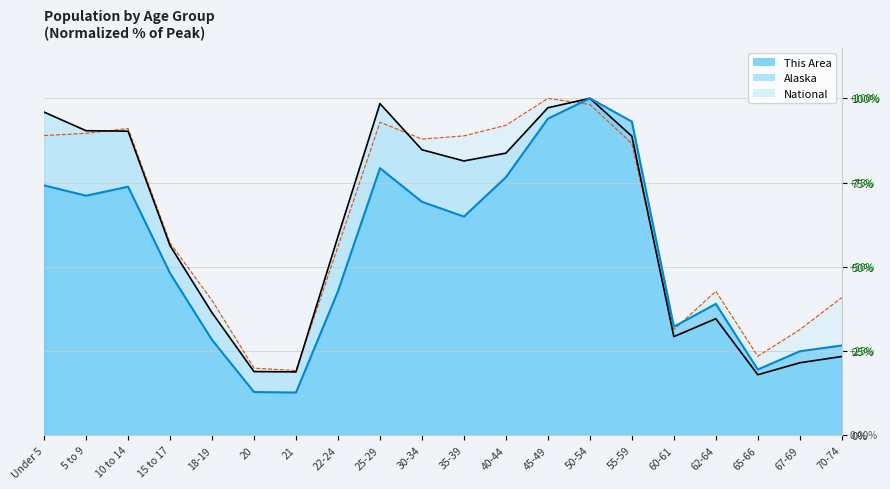

What is the minimum value for This Area?

12.6